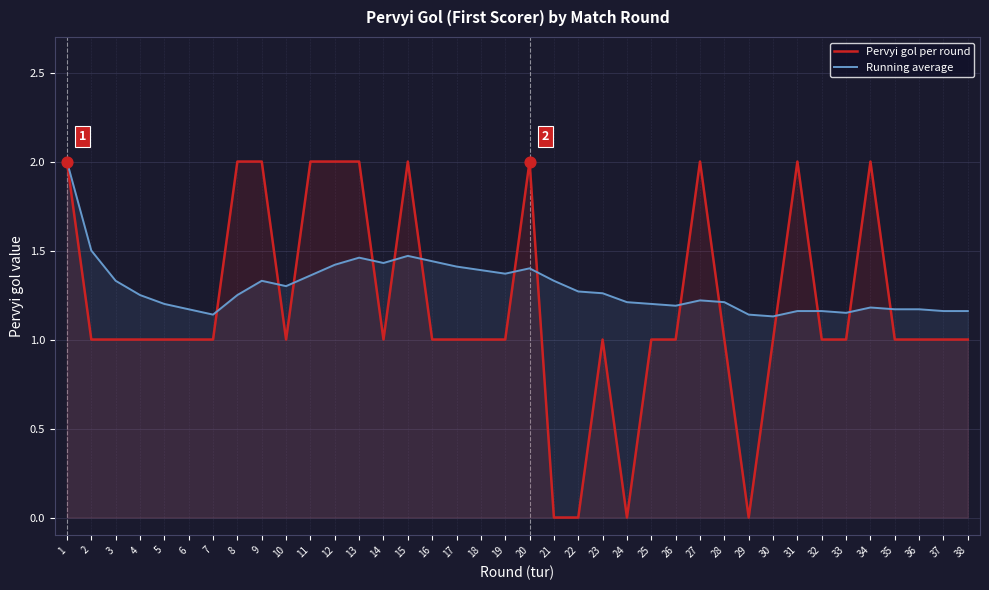

Which series has the largest total across all categories?

Running average